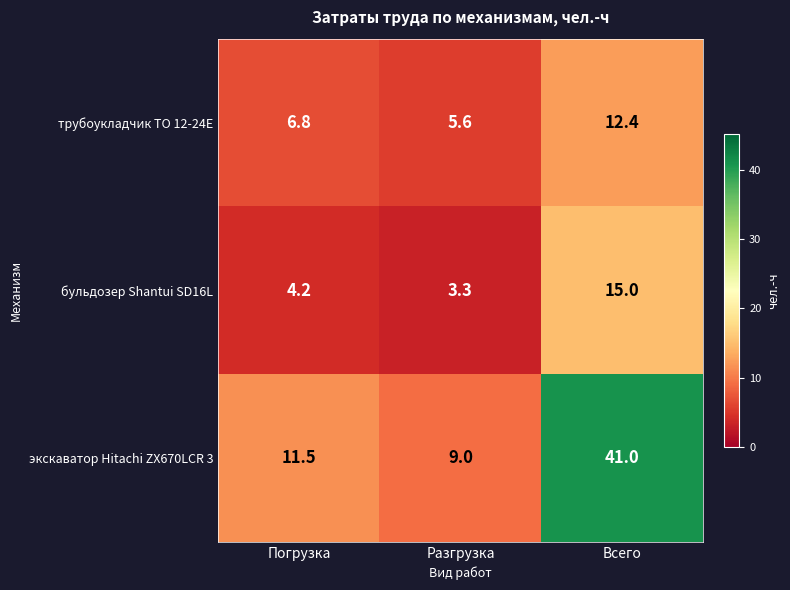

What is the spread (max minus min) of values at Разгрузка?

5.7